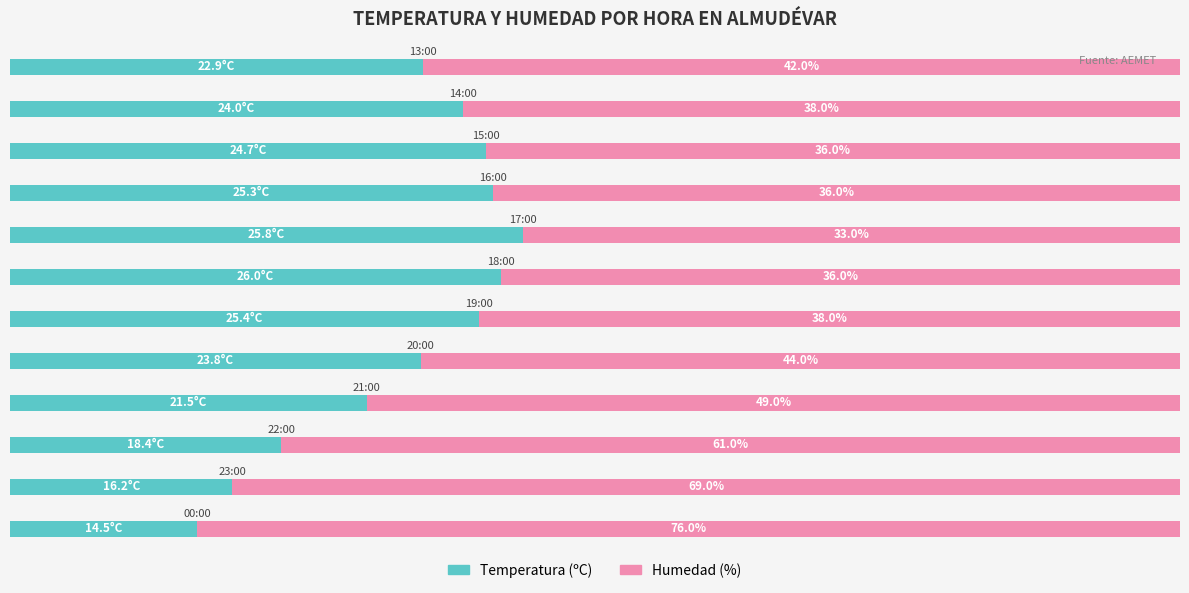

What are all the series names shown in the legend?

Temperatura (ºC), Humedad (%)